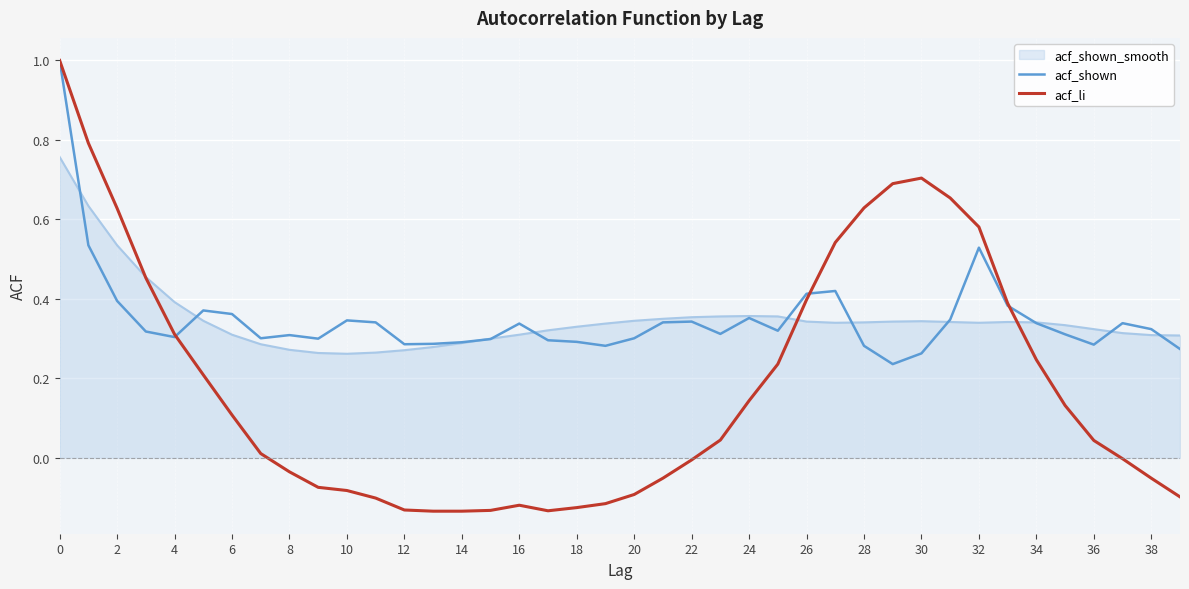

What is the maximum value for acf_shown?

1.0